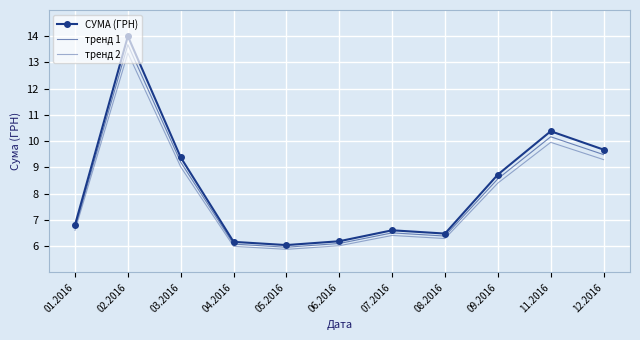

Which series has the widest spread of values?

СУМА (ГРН)